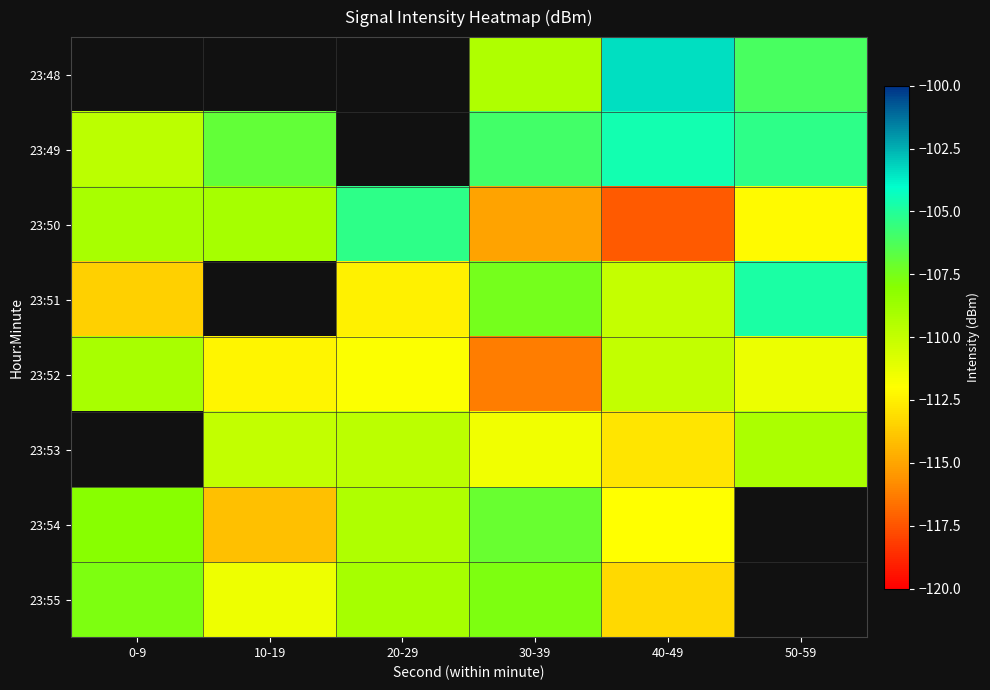

True or false: 23:51 has a value of -113.6 at 0-9.

True